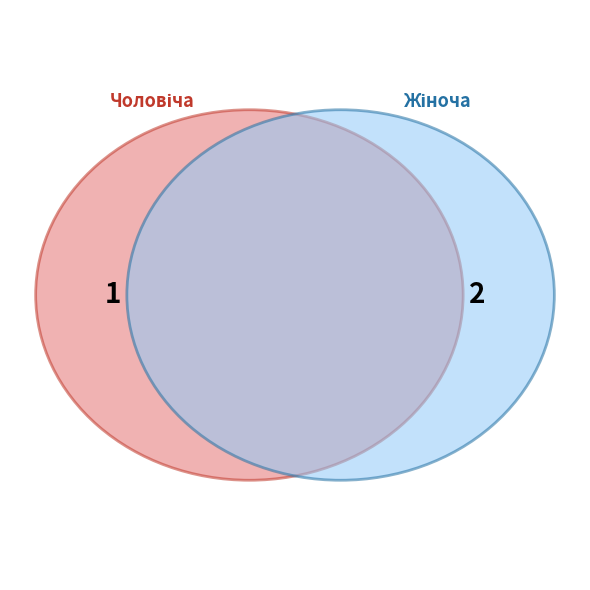

Which slice is the smallest?

Чоловіча